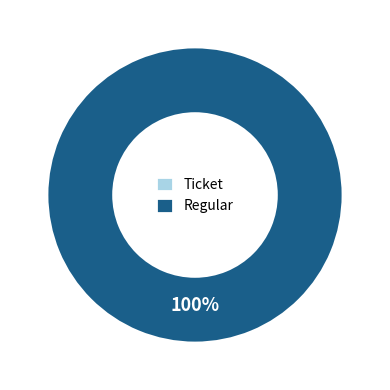

Combined, what portion of the pie is Ticket and Regular?

100.0%